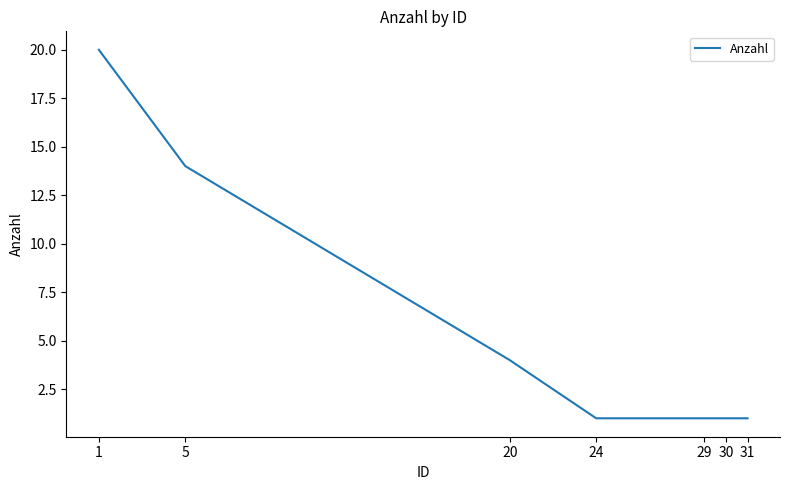

The value at 31 is 0. True or false?

False